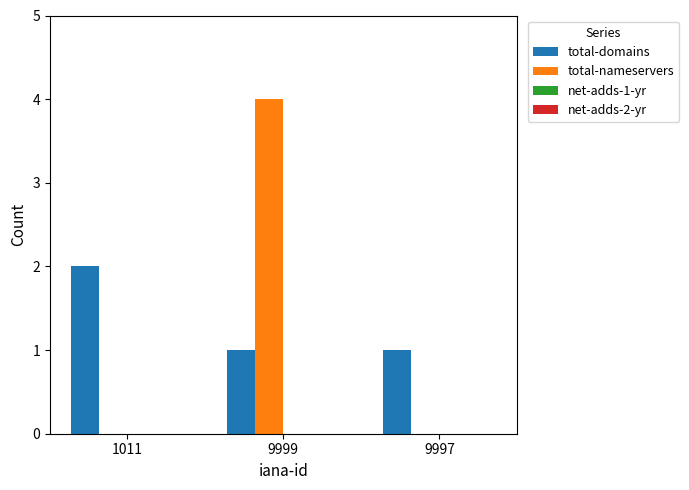

At which category is the sum across all series the highest?

9999